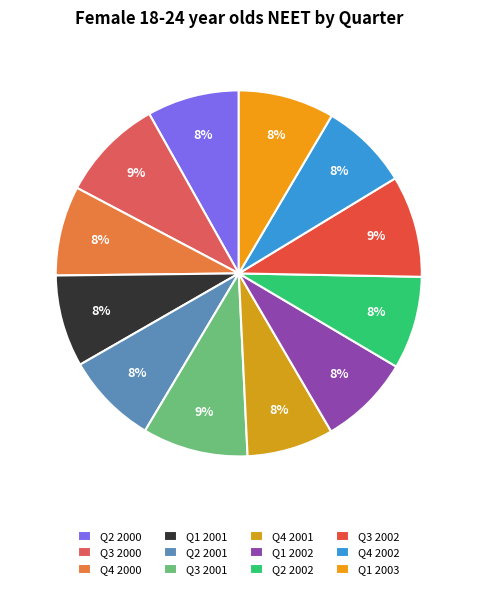

Count the number of slices in the pie.

12